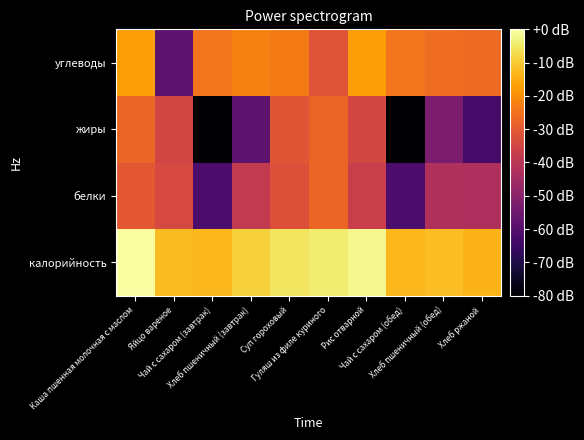

Which series changed the most between Гуляш из филе куриного and Чай с сахаром (обед)?

жиры